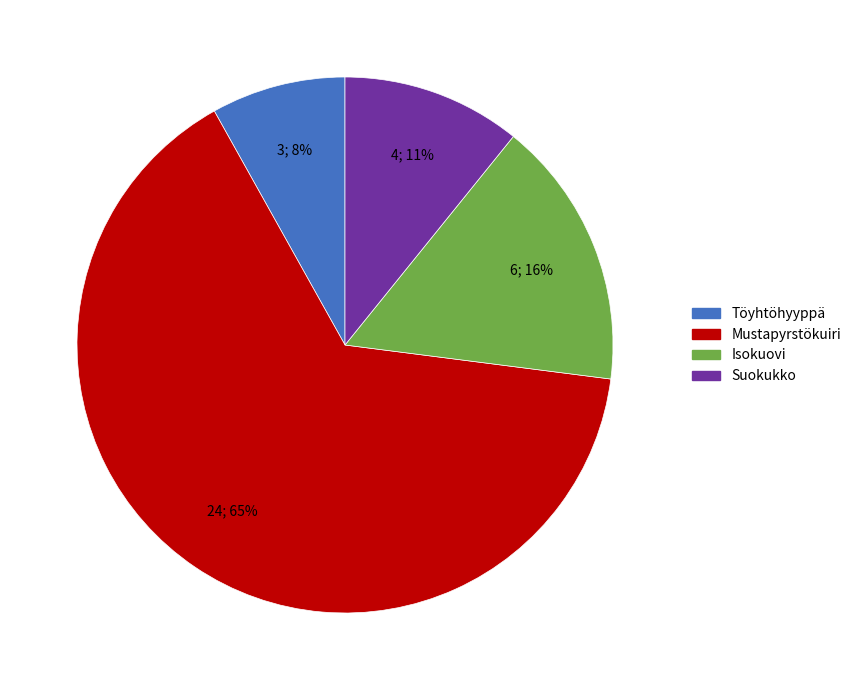

To the nearest percent, what is the combined percentage of Suokukko and Mustapyrstökuiri?

76%